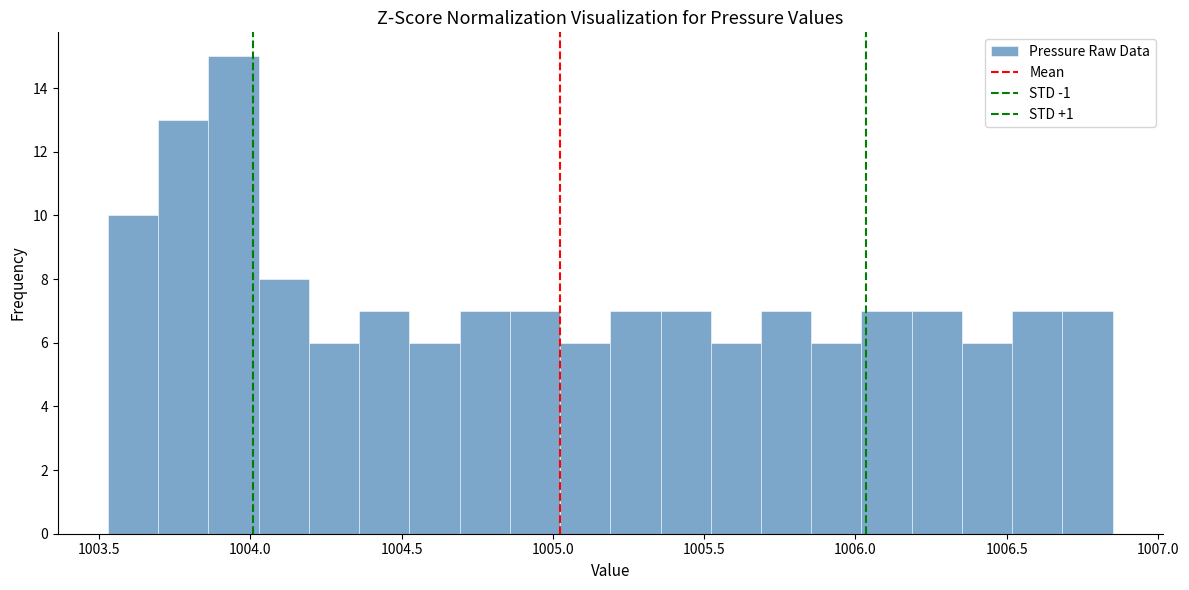

Around what value on the x-axis is the tallest bar? Give the approximate position of its centre, as read against the axis.

1003.95